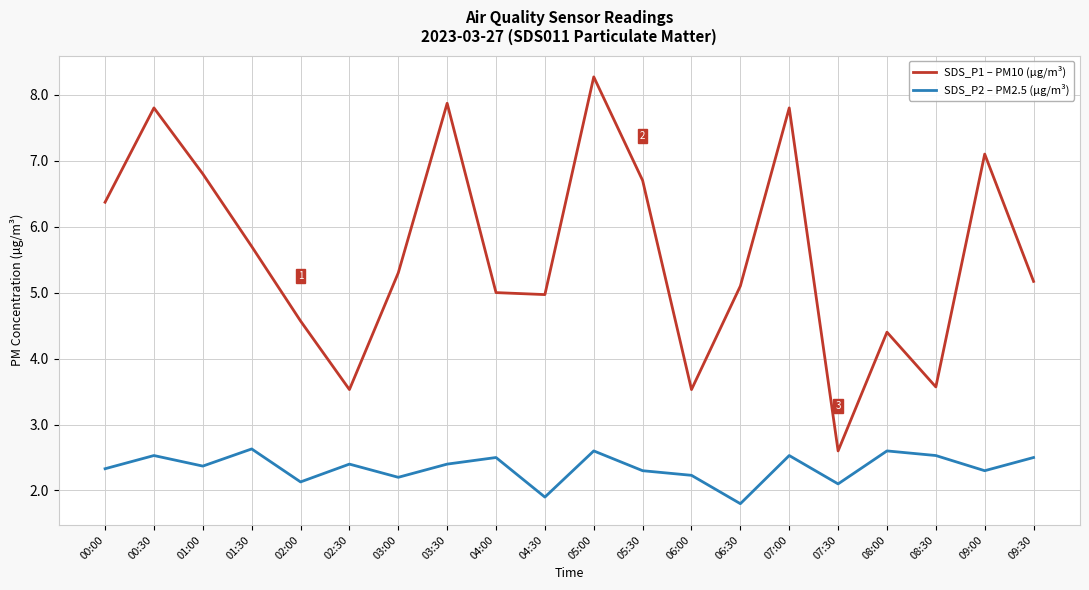

True or false: SDS_P1 – PM10 (µg/m³) and SDS_P2 – PM2.5 (µg/m³) cross at least once.

False